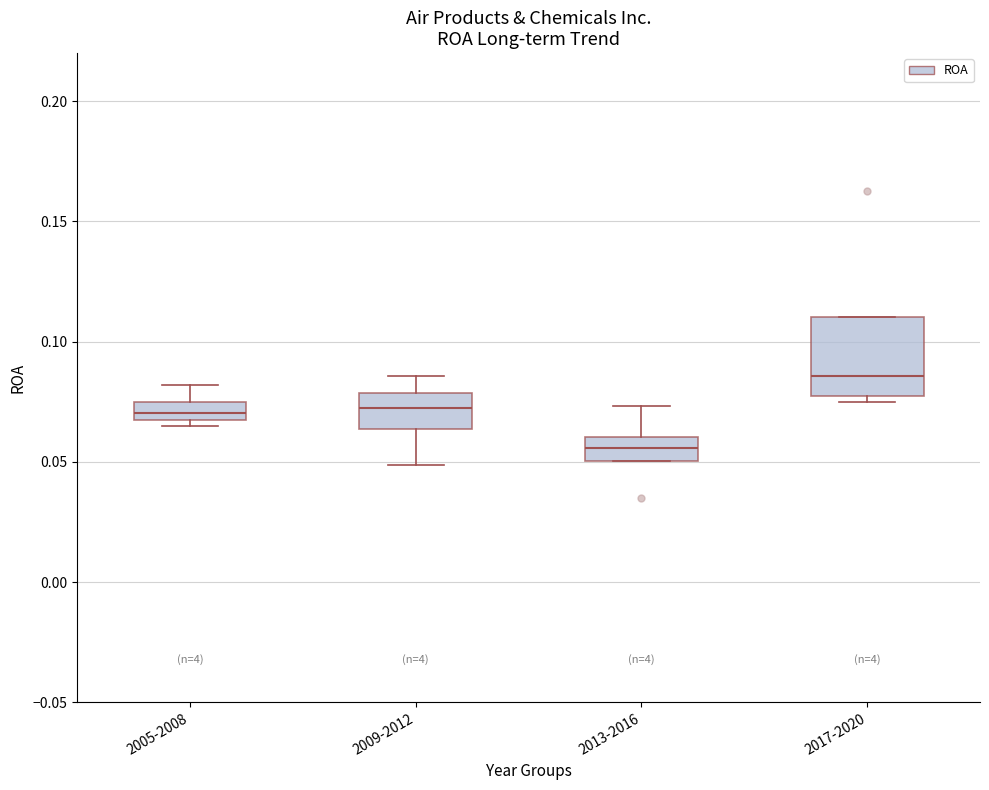

Where is the lower edge of the box for 2005-2008 on the y-axis? The values are not printed on the chart, so give them approximately, as read against the axis.

0.065